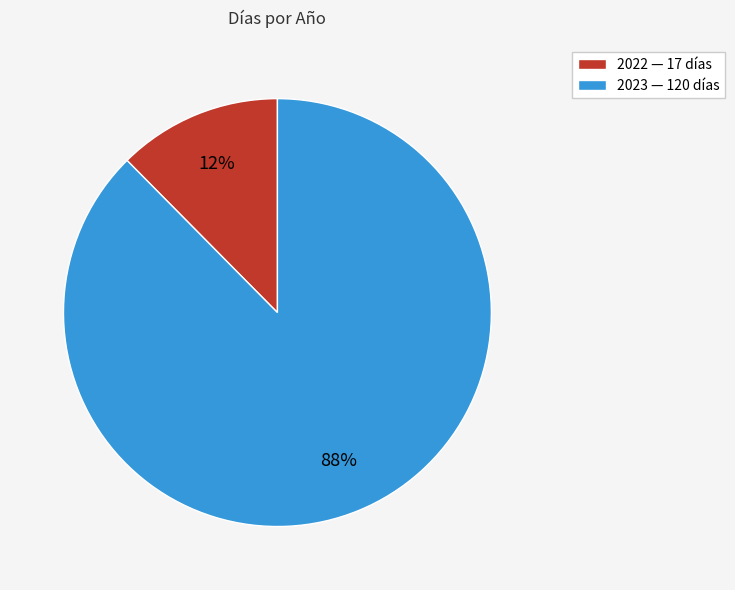

Does 2022 account for over 50% of the chart?

No